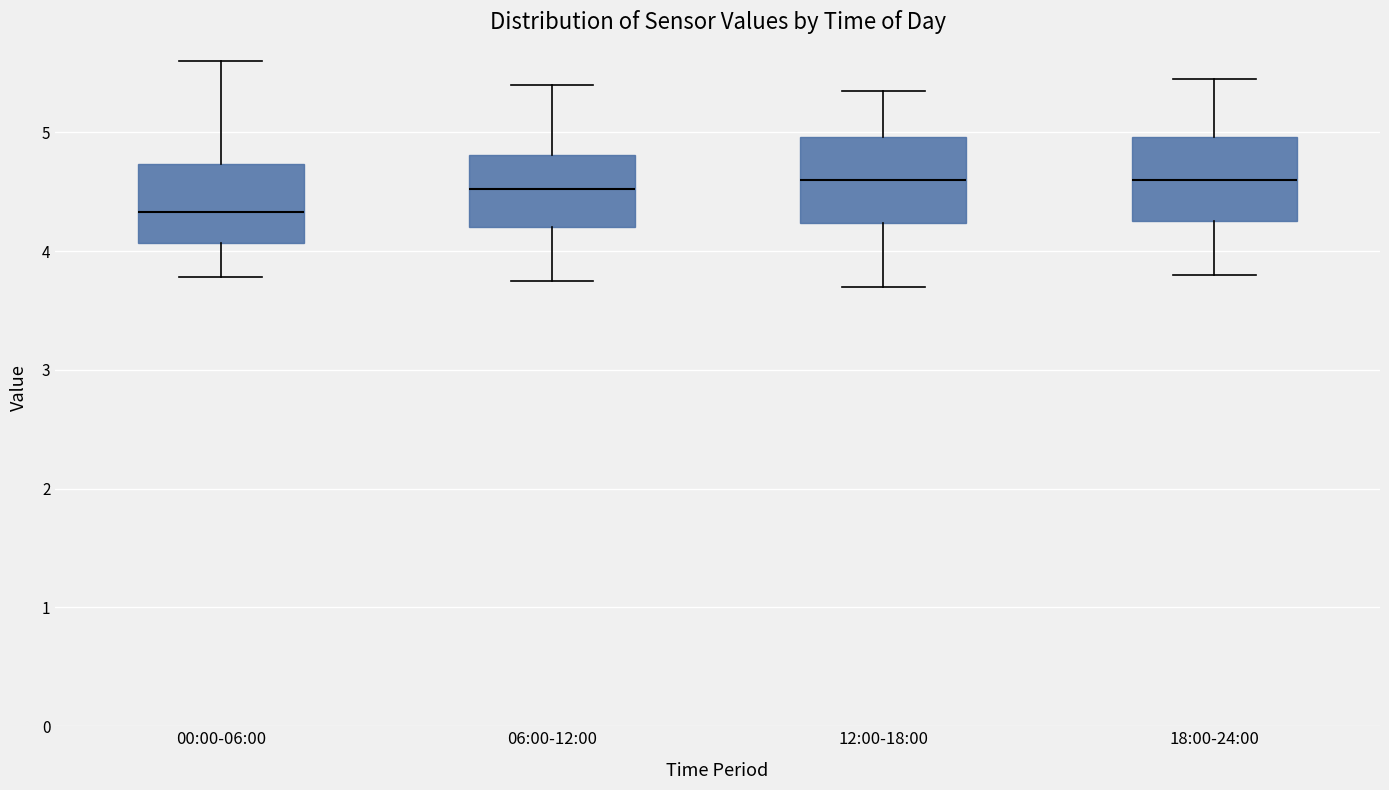

Where does the upper whisker of the box for 00:00-06:00 end on the y-axis? The values are not printed on the chart, so give them approximately, as read against the axis.

5.6